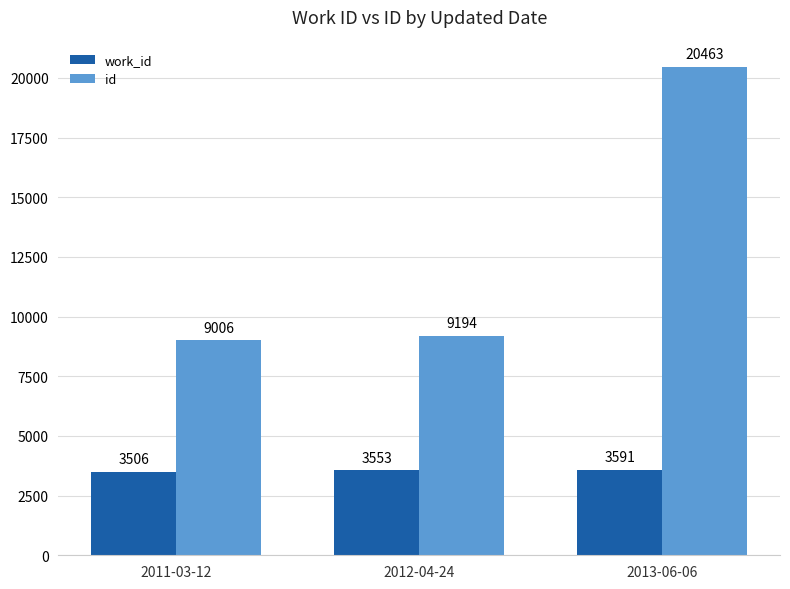

Which series has the largest range (max minus min)?

id